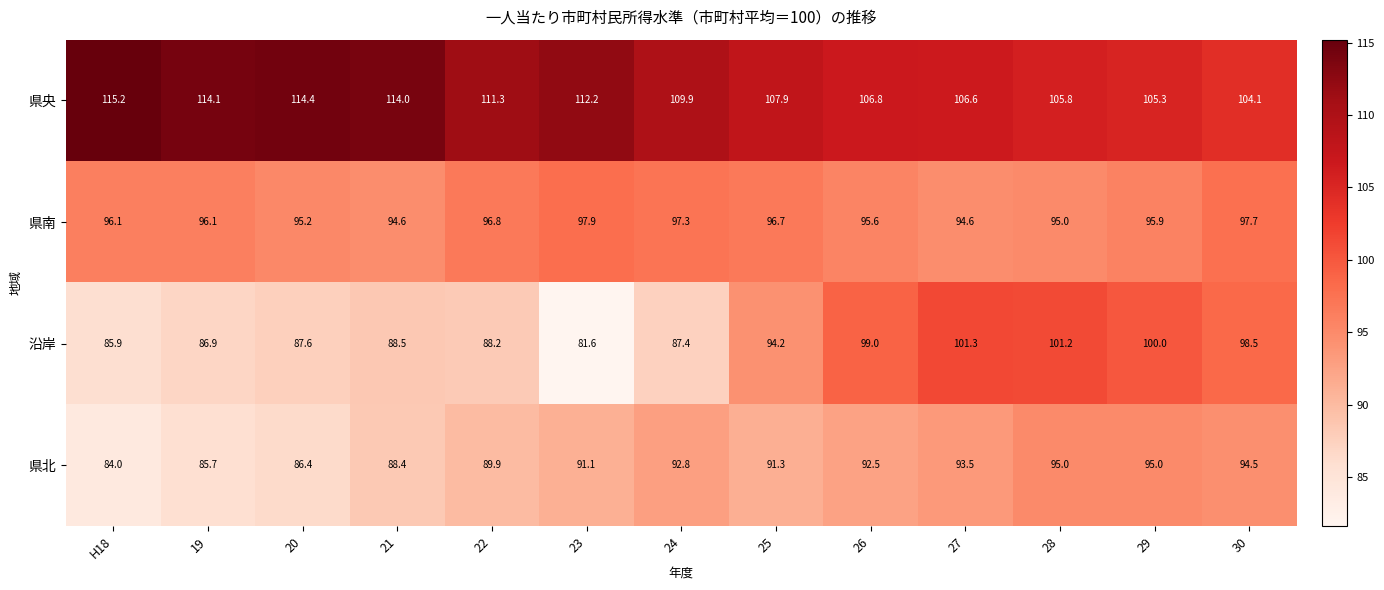

At how many categories does at least one series exceed 85?

13